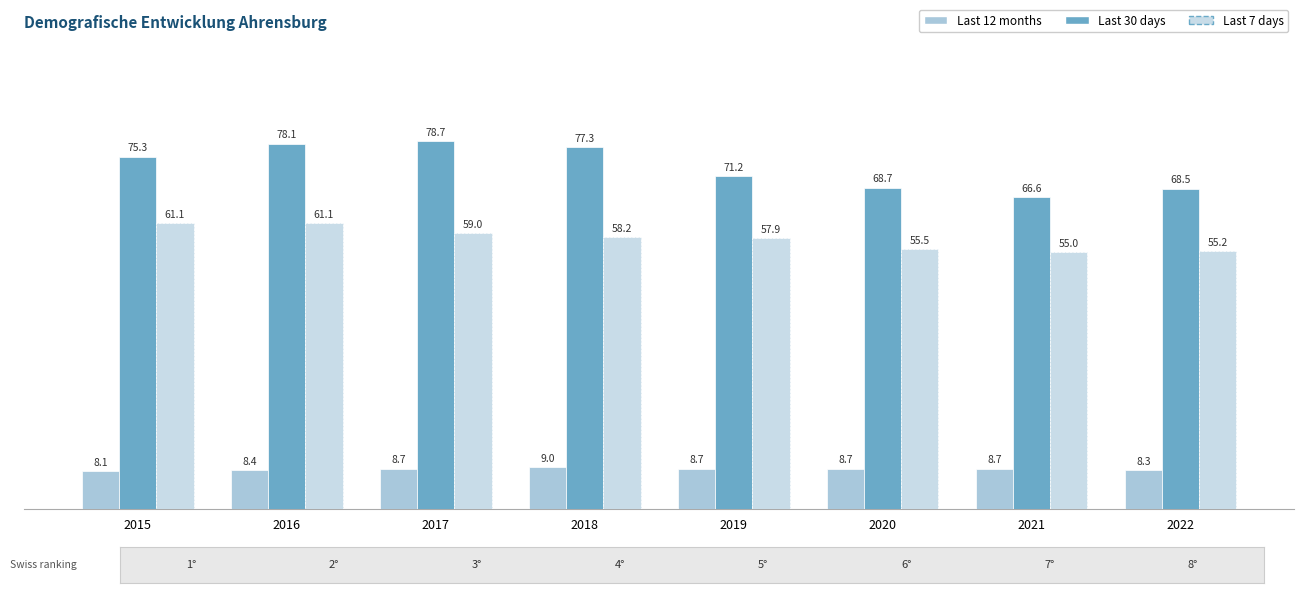

Is it true that Last 30 days equals 78.7 at 2017?

True